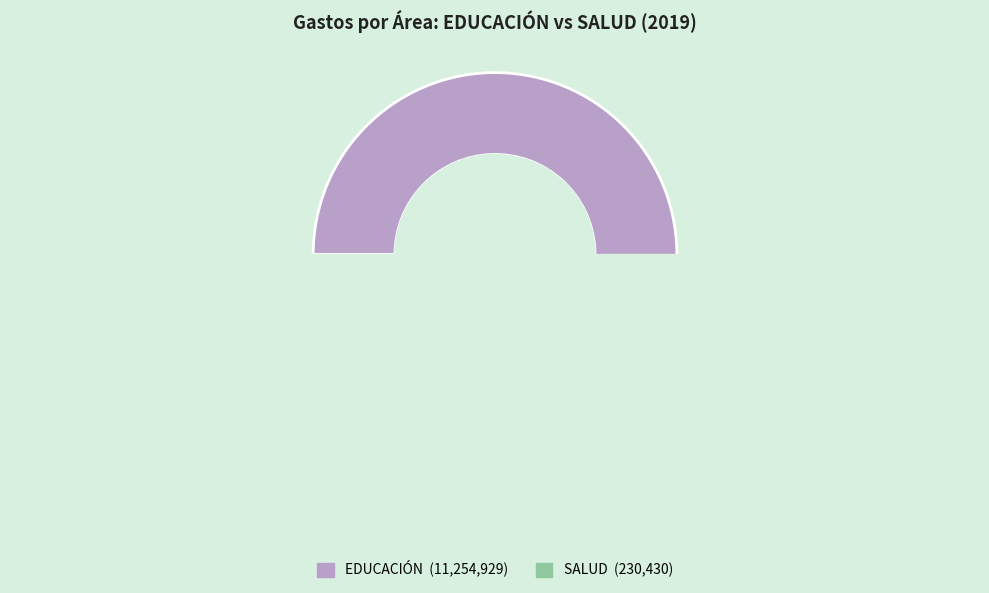

Combined, what portion of the pie is EDUCACIÓN and SALUD?

100.0%